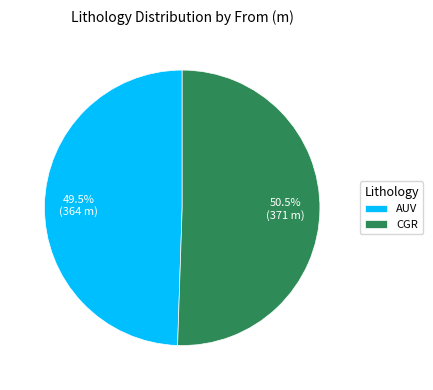

What is the smallest slice in the pie chart?

AUV